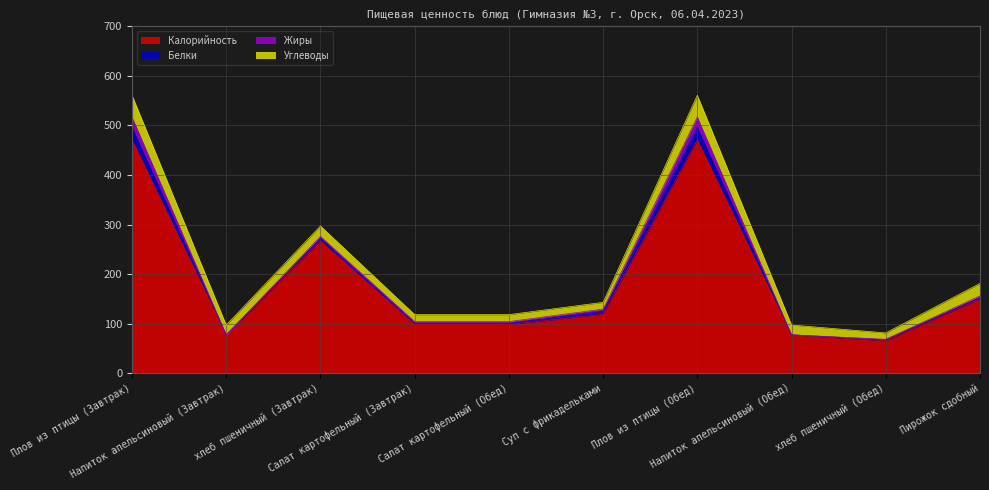

At which label is Углеводы closest to 28?

Пирожок сдобный